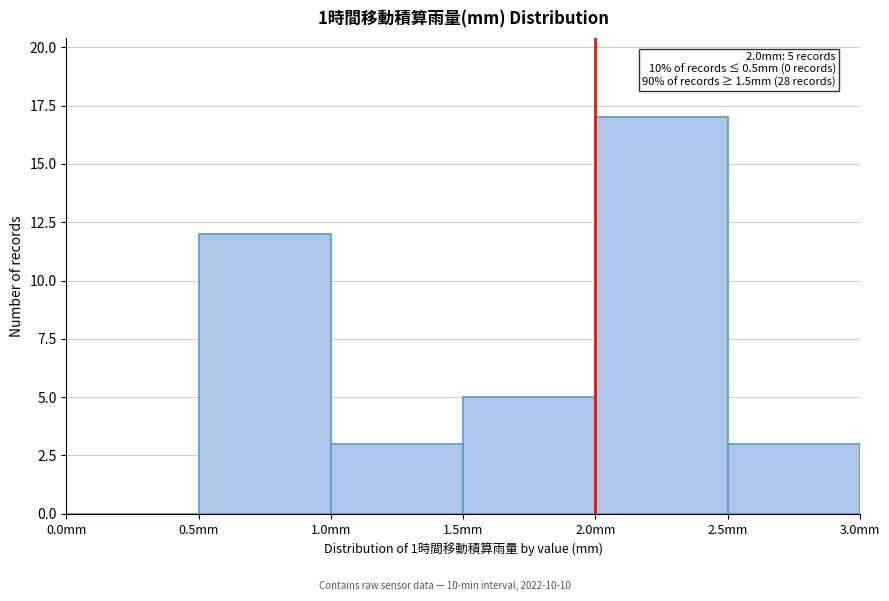

Which range on the x-axis has the tallest bar?

2.0 to 2.5